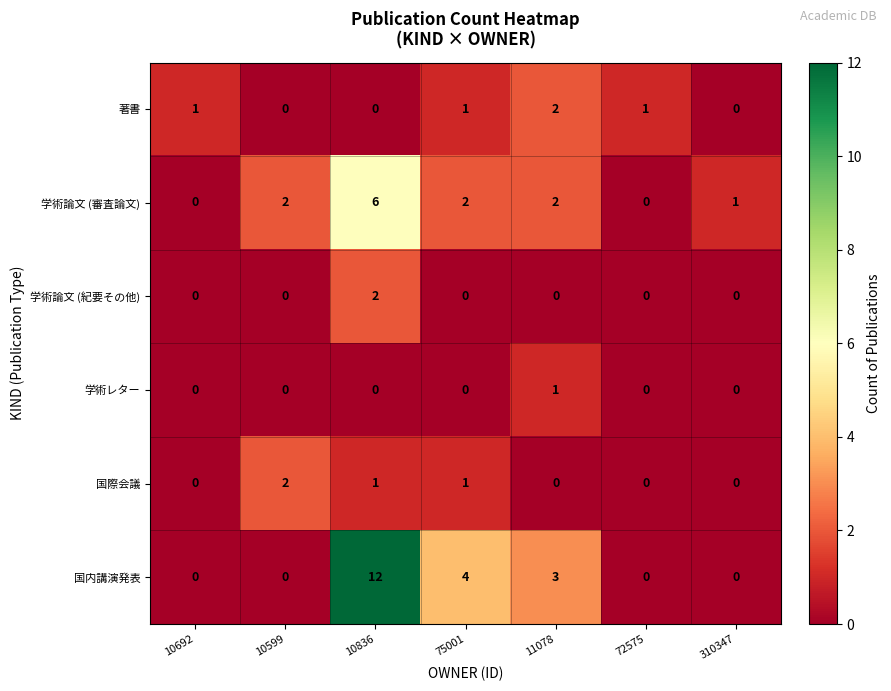

Which category has the highest value in the 国際会議 series?

10599